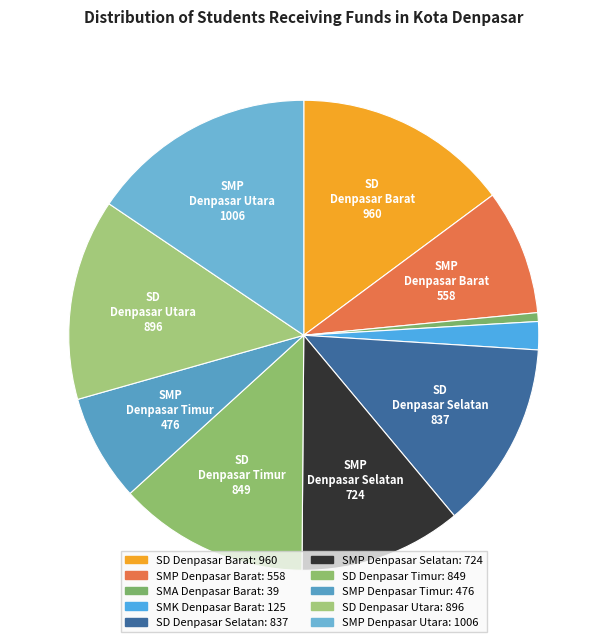

To the nearest percent, what percentage of the pie is SD Denpasar Utara?

14%